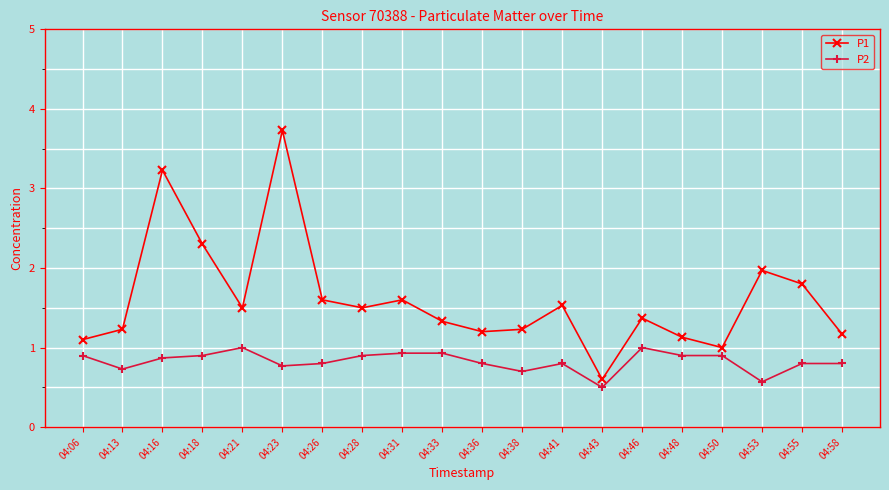

True or false: P1 and P2 cross at least once.

False